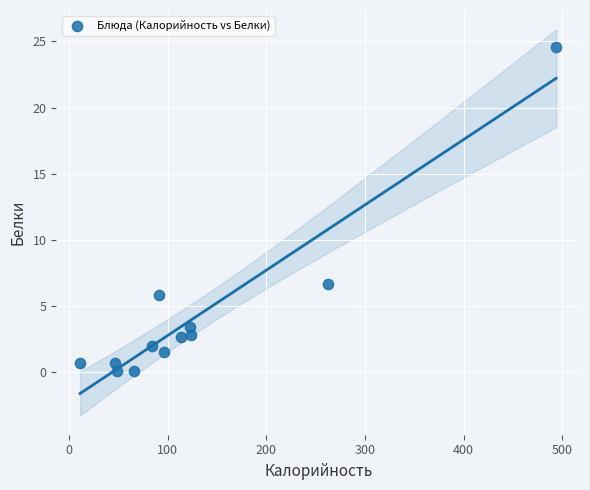

What Y value in the scatter plot is closest to 12?

6.6